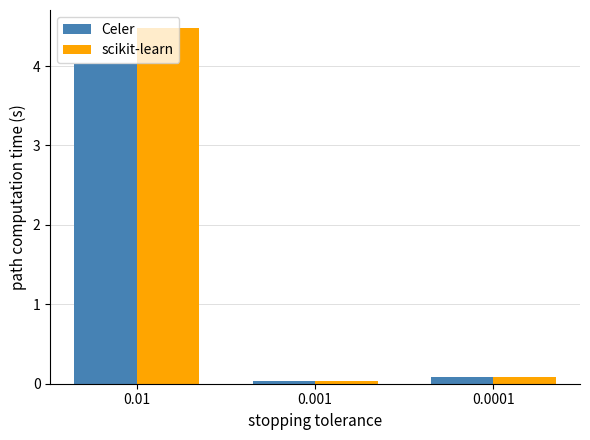

True or false: scikit-learn has a value of 0.0 at 0.001.

True